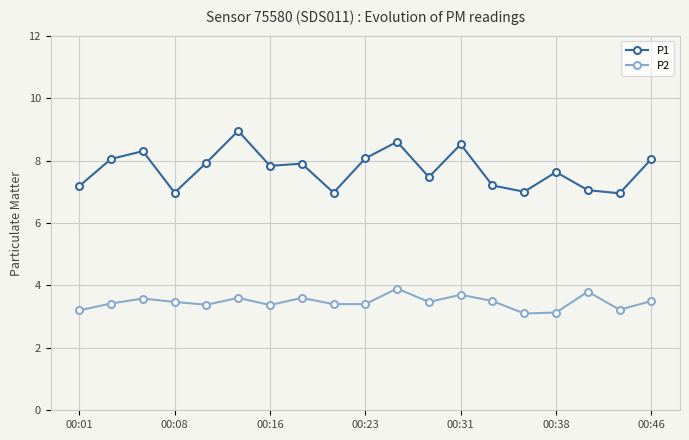

List the series in order of their overall mean, highest first.

P1, P2